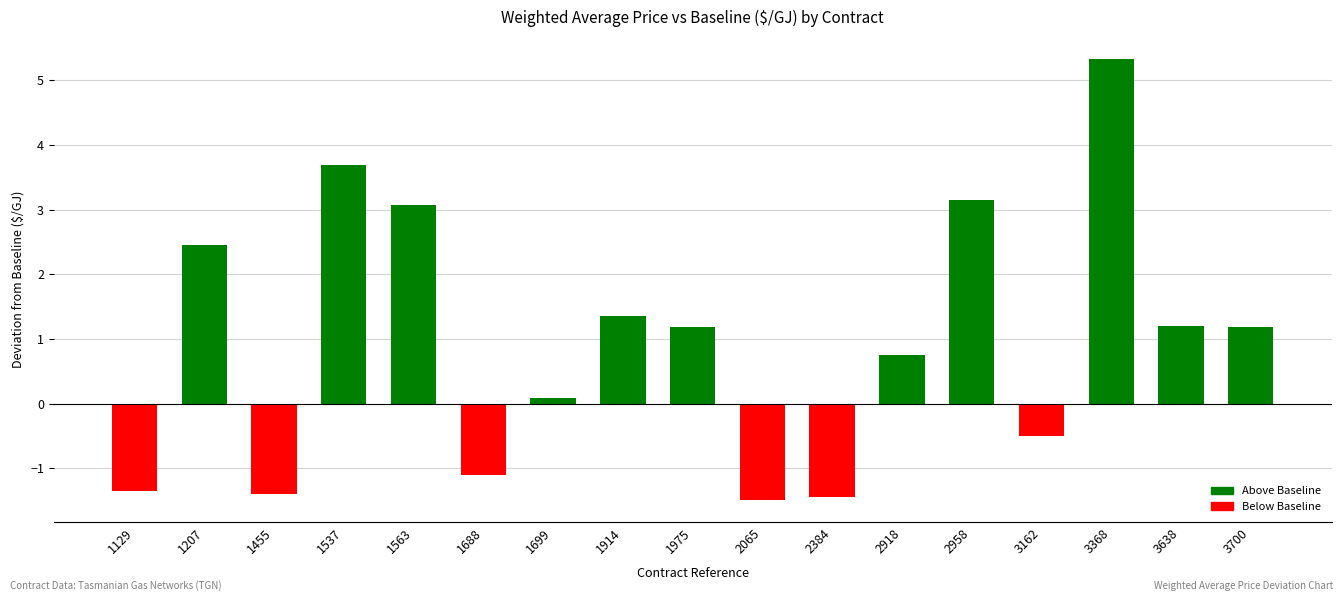

What is the change in value from 2065 to 3638?

+2.7